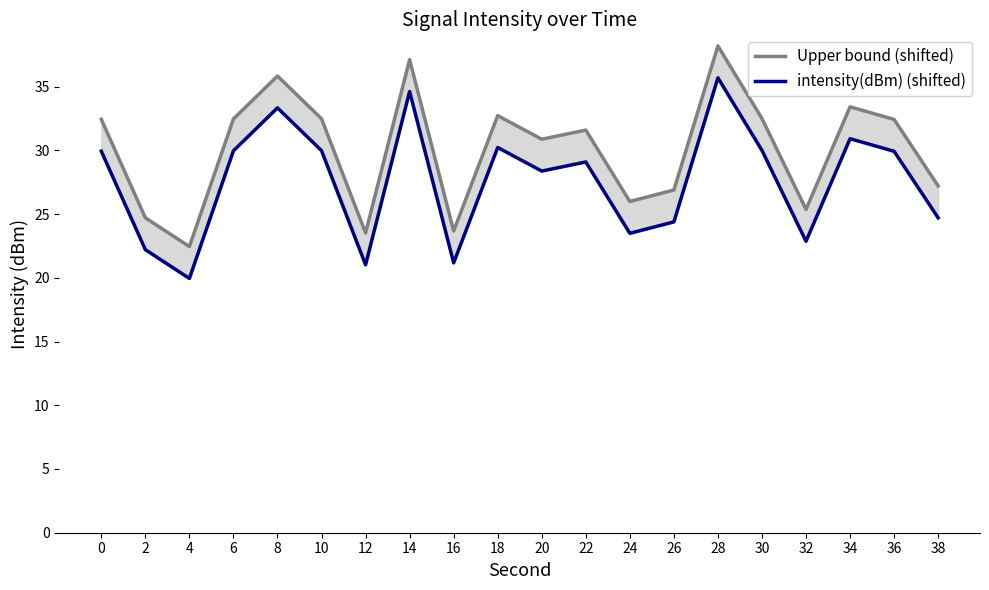

What is the sum of the Upper bound (shifted) values at 8 and 38?

63.0